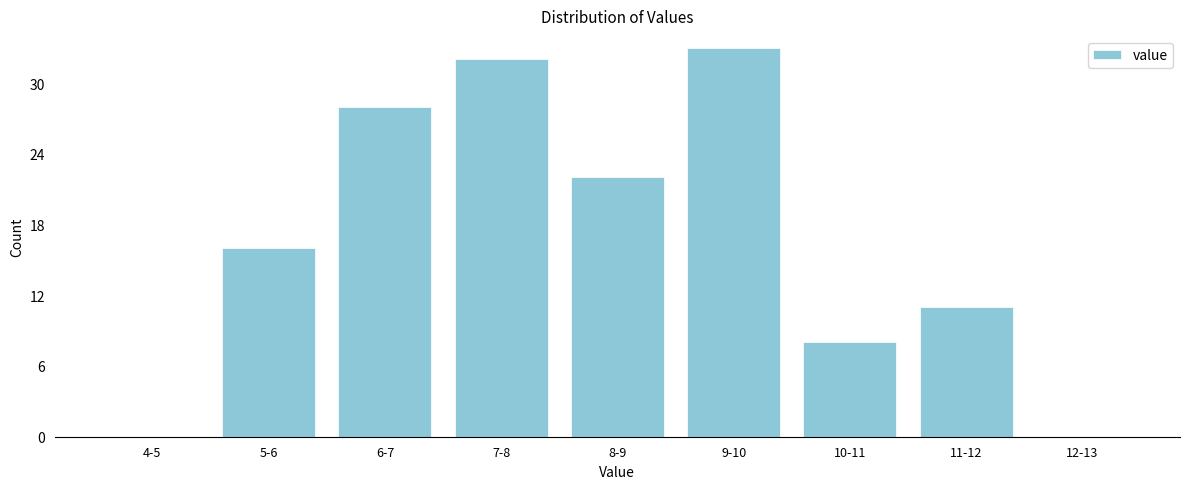

Reading left to right, what are all the values shown in this chart?

4-5=0	5-6=16	6-7=28	7-8=32	8-9=22	9-10=33	10-11=8	11-12=11	12-13=0